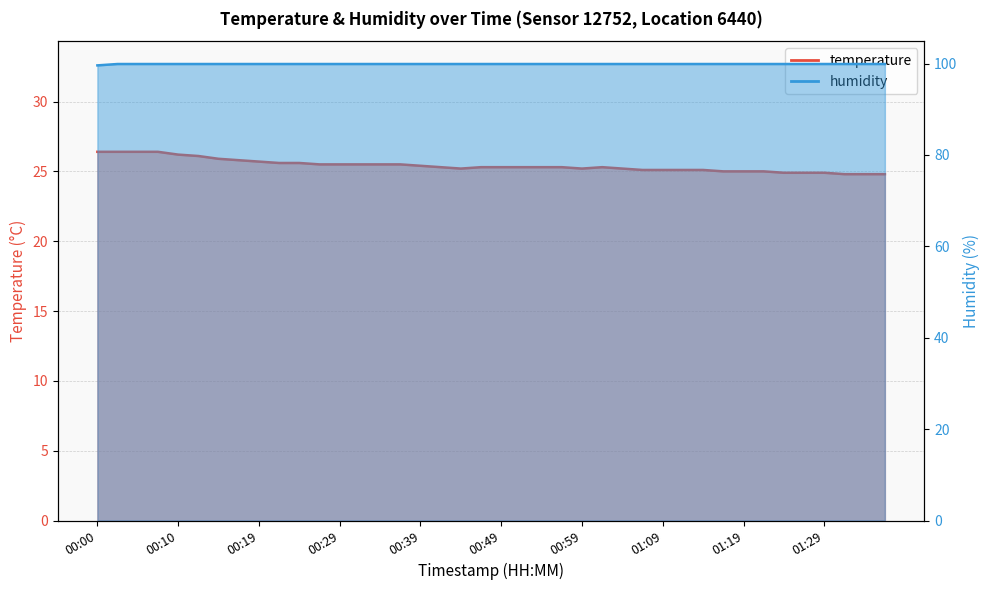

Count the humidity values in the range 99 to 100.

40